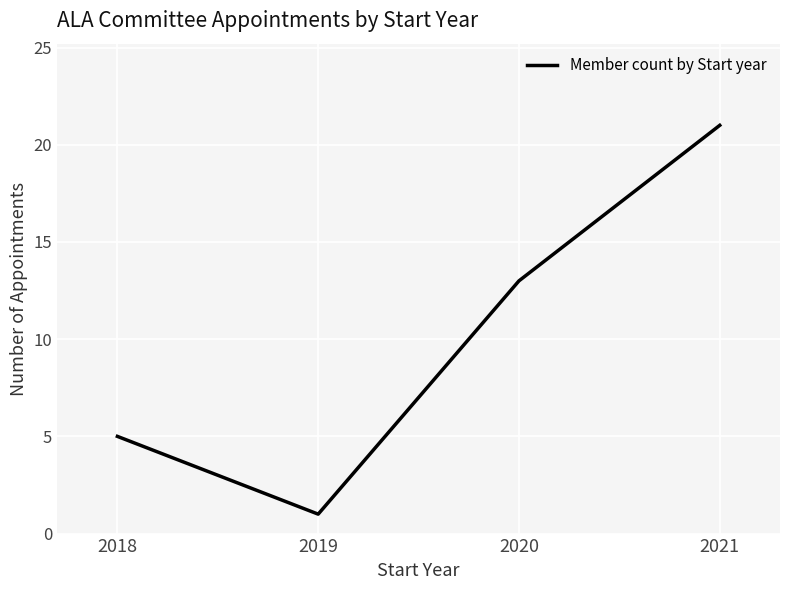

Rank the categories by value from lowest to highest.

2019, 2018, 2020, 2021